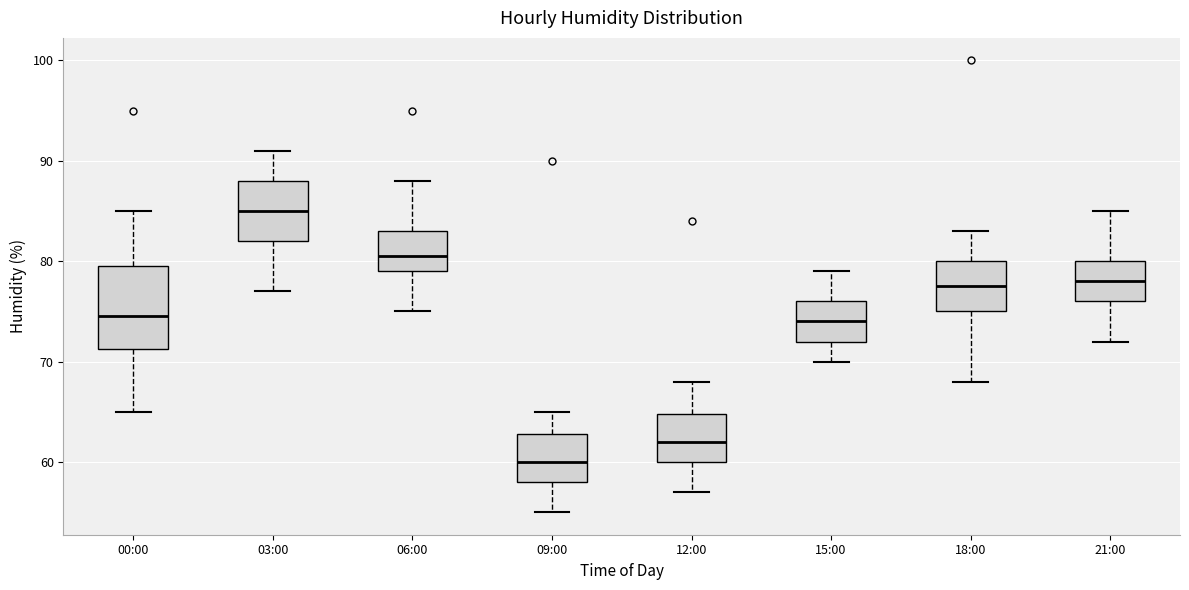

Reading left to right, read every box against the y-axis: the position of its median line, the range the box covers, and the ends of its whiskers. The values are not printed on the chart, so give them approximately, as read against the axis.

00:00: median 75, box 71 to 80, whiskers 65 to 85
03:00: median 85, box 82 to 88, whiskers 77 to 91
06:00: median 81, box 79 to 83, whiskers 75 to 88
09:00: median 60, box 58 to 63, whiskers 55 to 65
12:00: median 62, box 60 to 65, whiskers 57 to 68
15:00: median 74, box 72 to 76, whiskers 70 to 79
18:00: median 78, box 75 to 80, whiskers 68 to 83
21:00: median 78, box 76 to 80, whiskers 72 to 85